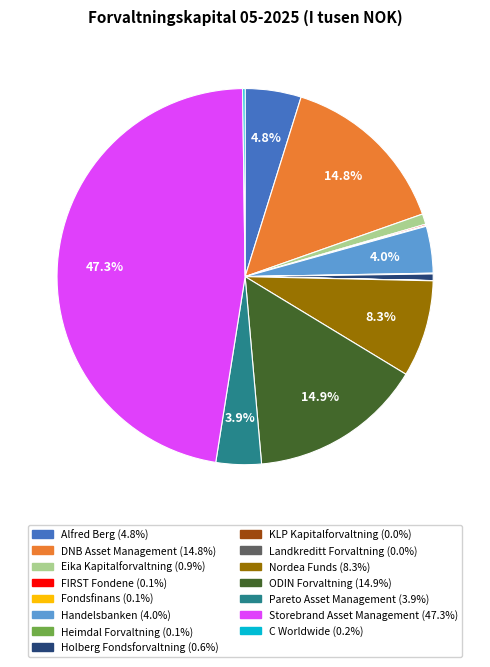

Approximately how many times larger is the value at Alfred Berg compared to ODIN Forvaltning?

0.3